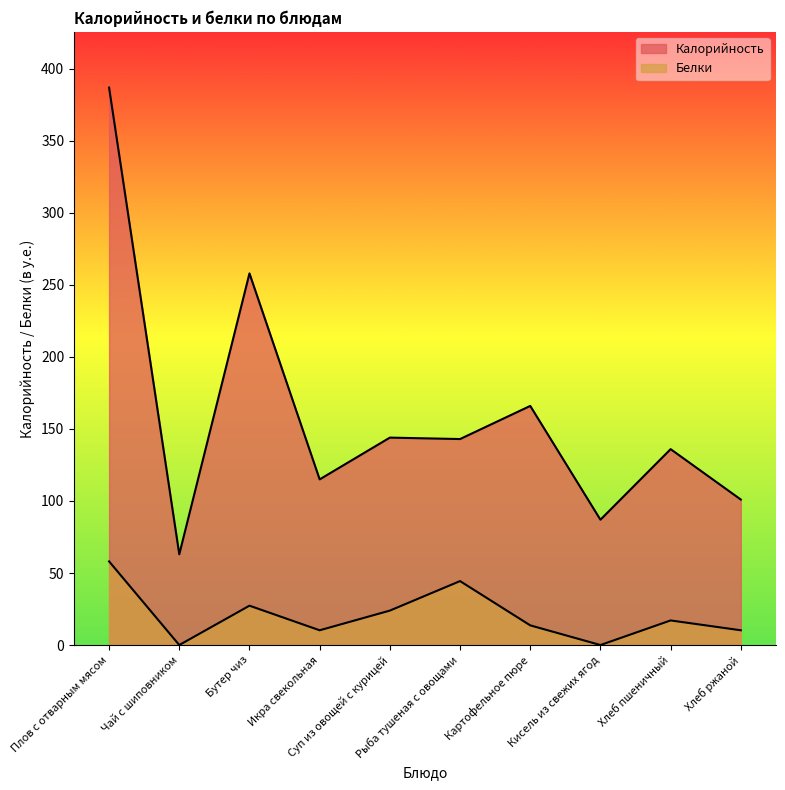

How many data points does each series have?

10